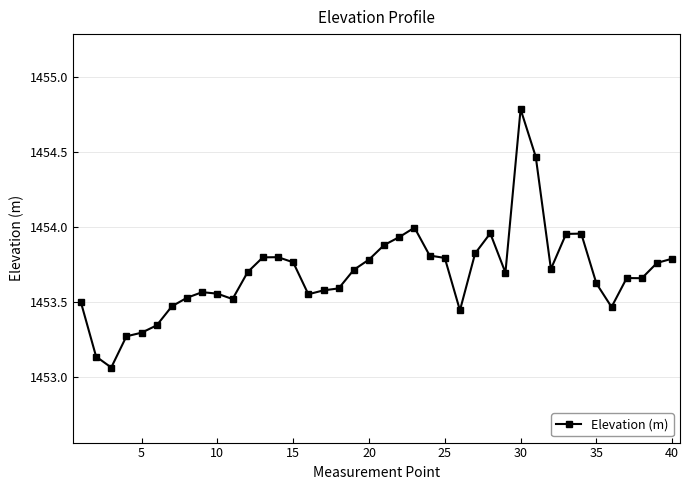

What is the difference between the maximum and minimum values?

1.7